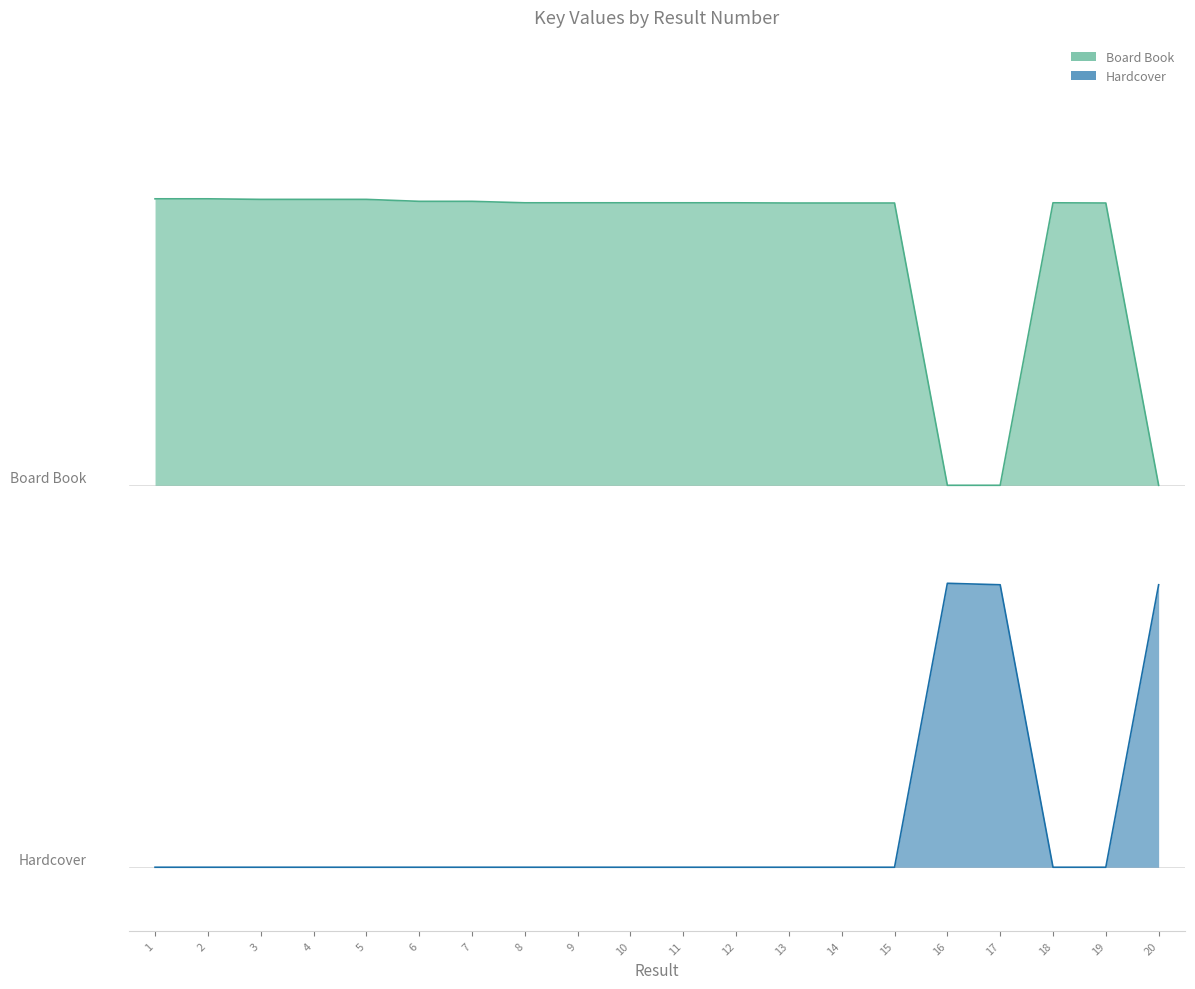

True or false: Hardcover and Board Book cross at least once.

False